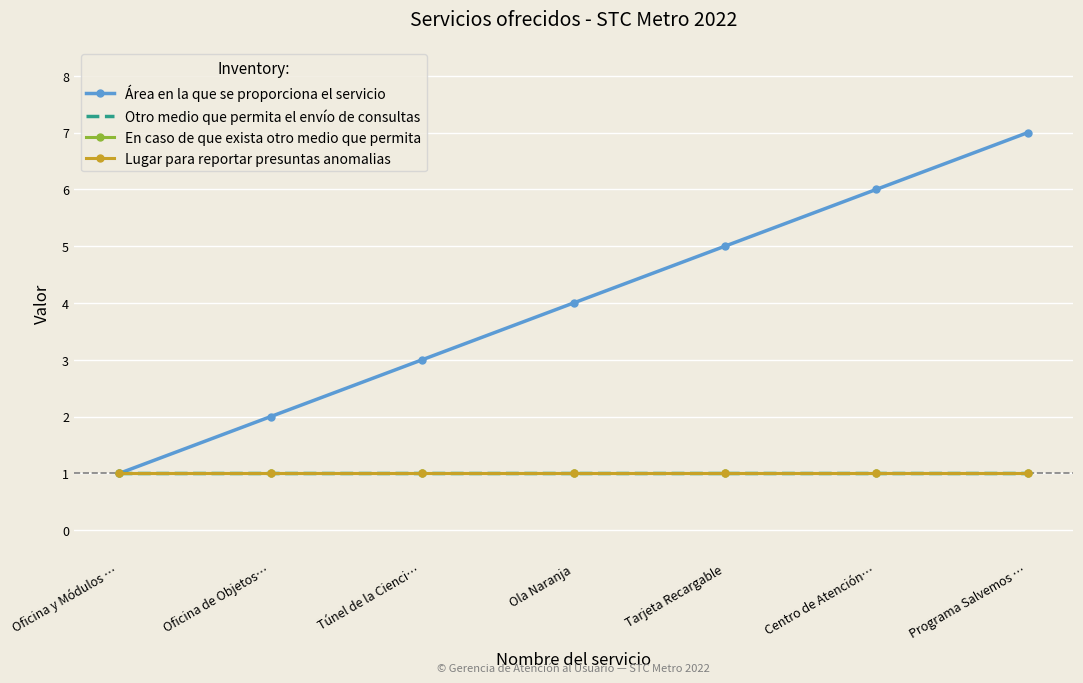

Reading left to right, extract all data points from this chart.

Área en la que se proporciona el servicio: 1	2	3	4	5	6	7
Otro medio que permita el envío de consultas: 1	1	1	1	1	1	1
En caso de que exista otro medio que permita: 1	1	1	1	1	1	1
Lugar para reportar presuntas anomalias: 1	1	1	1	1	1	1